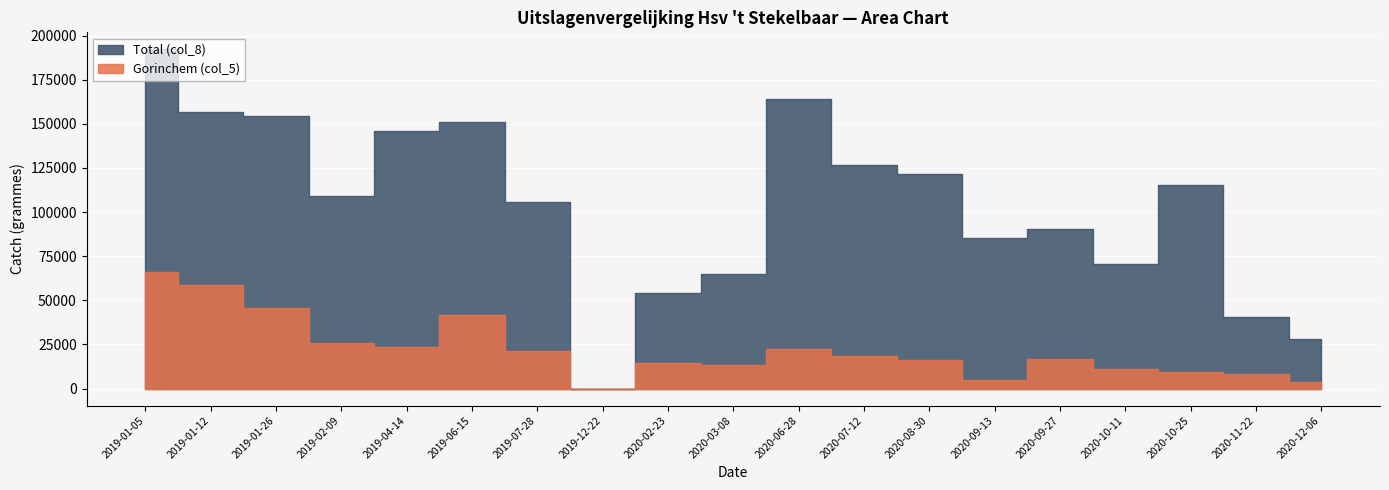

What is the value of the Gorinchem (col_5) point at the 13th from the left?

15914